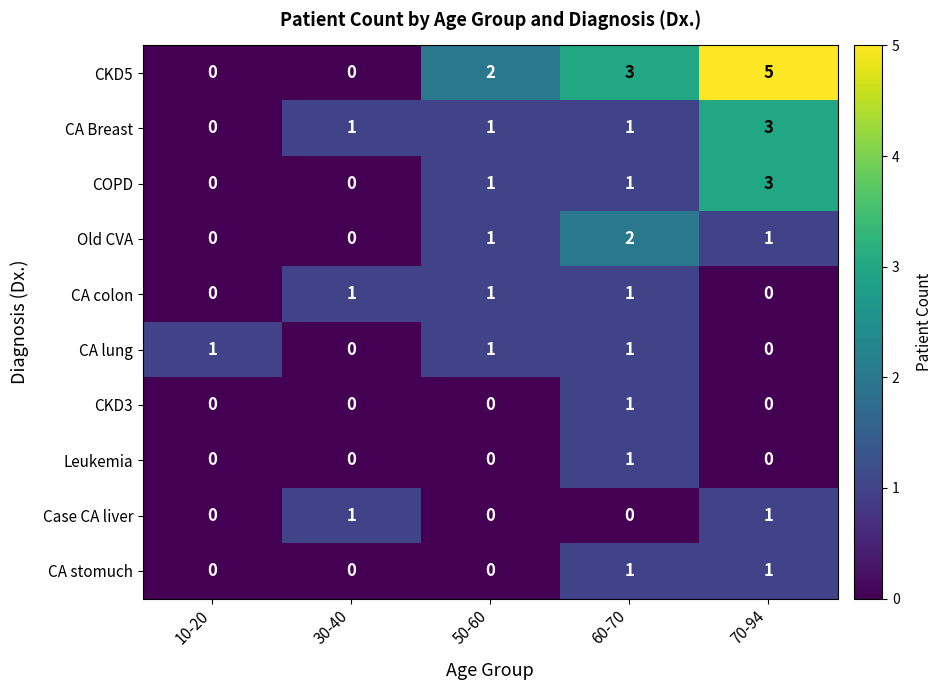

Count the COPD values in the range 0 to 1.

4